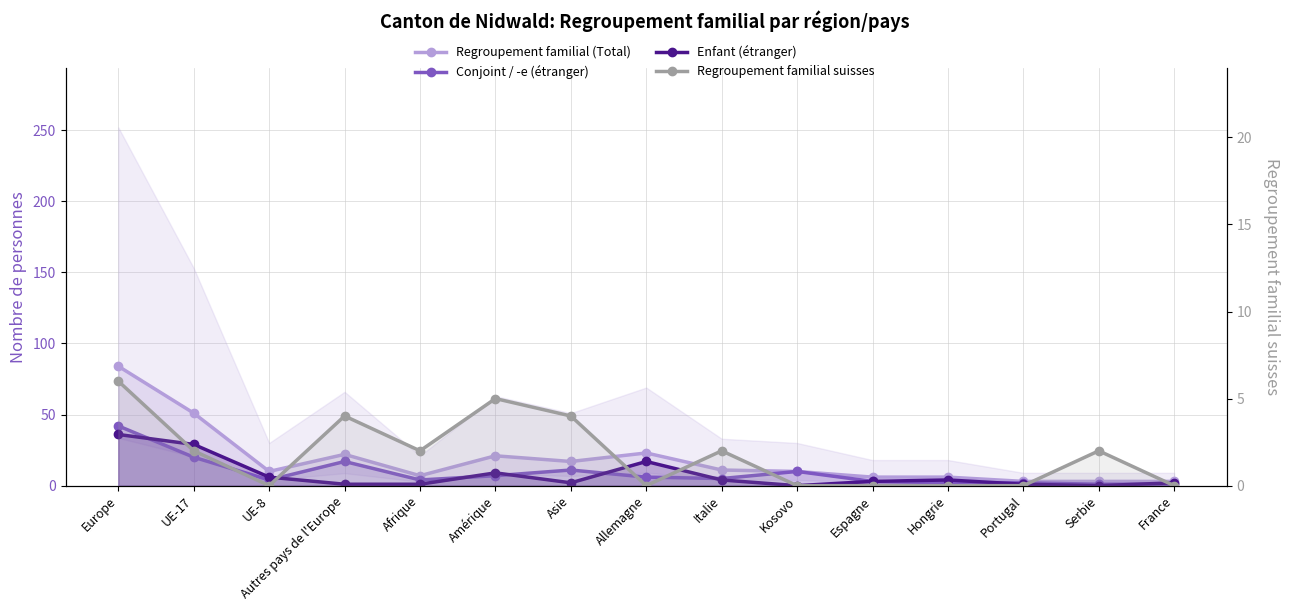

True or false: Regroupement familial (Total) and Conjoint / -e (étranger) intersect in this chart.

False